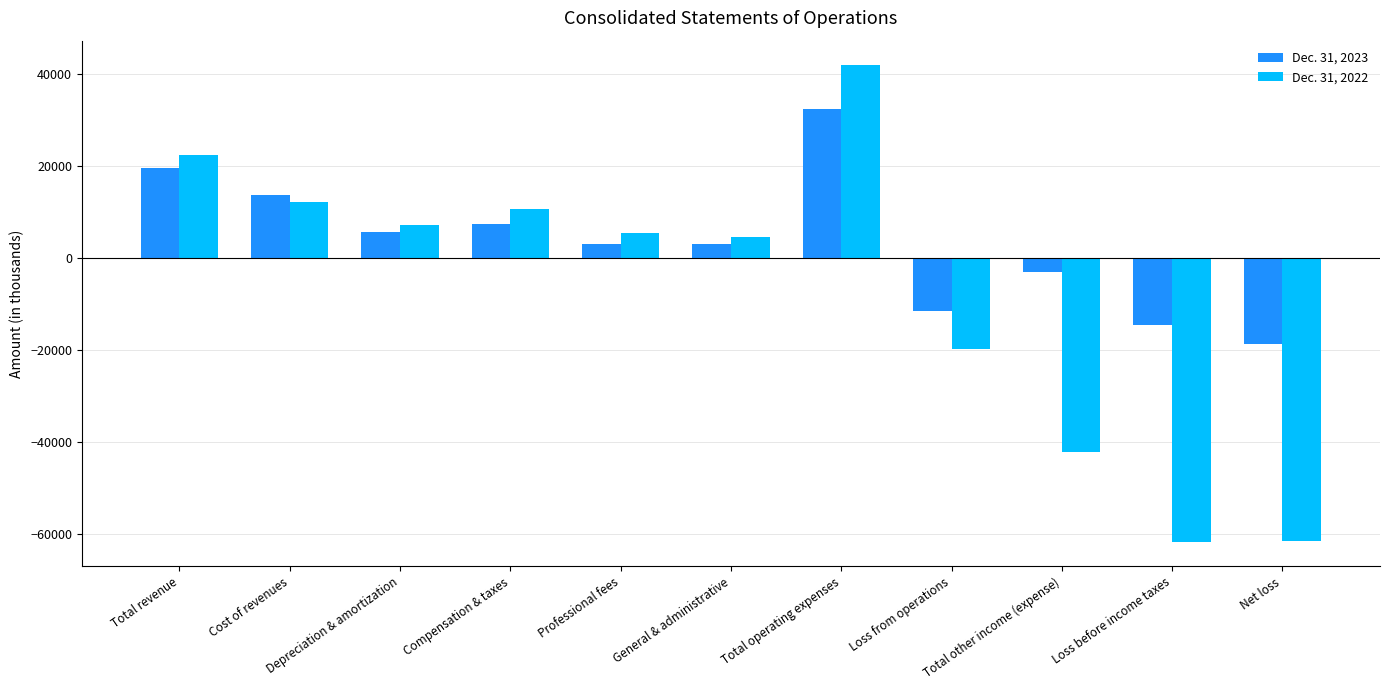

What is the spread (max minus min) of values at Loss from operations?

8118